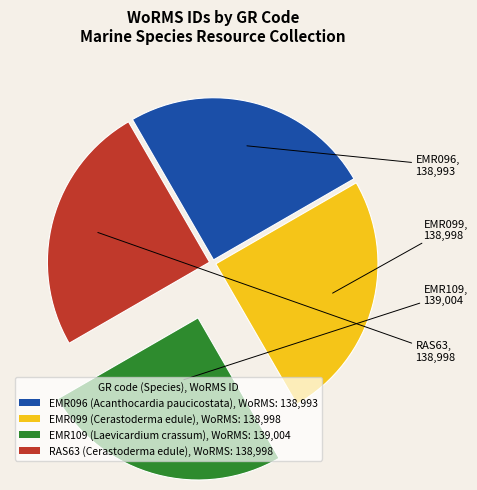

True or false: EMR099 accounts for 33% of the total.

False